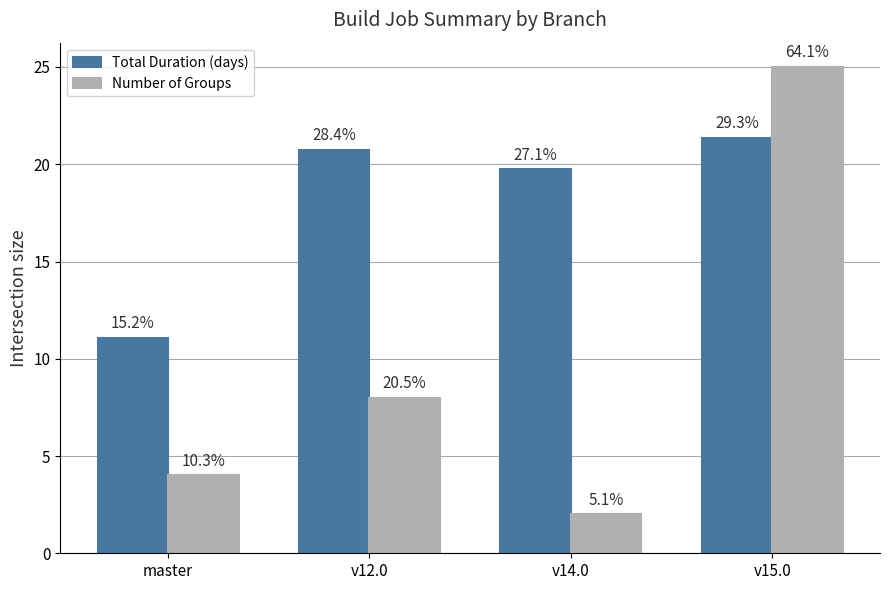

What is the difference between the highest and lowest values at v15.0?

3.6